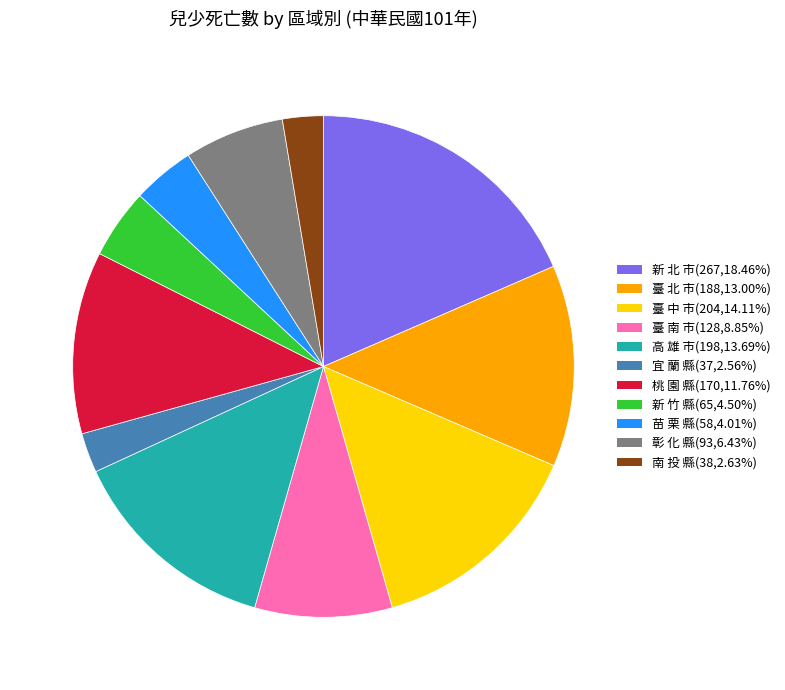

Combined, do 桃 園 縣 and 臺 中 市 account for over 50%?

No